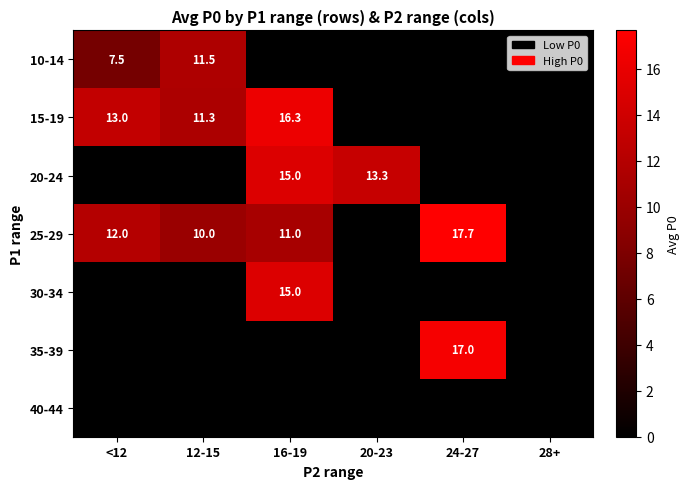

The 25-29 series shows 10.0 at 12-15. True or false?

True